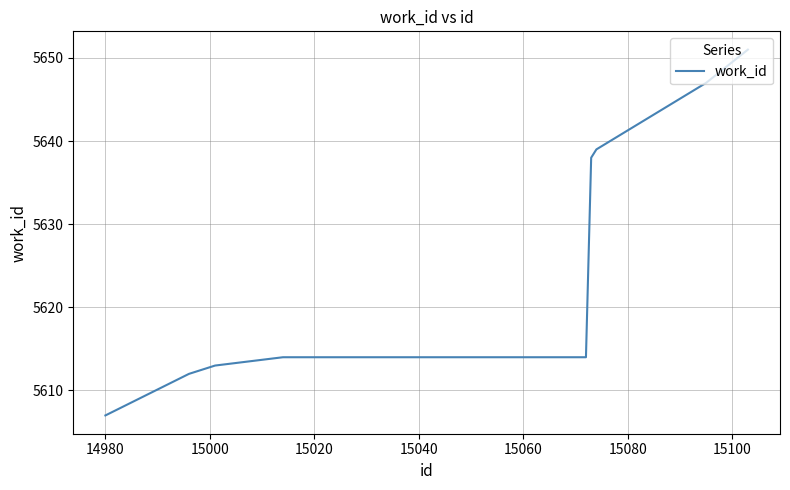

What is the smallest value displayed?

5607